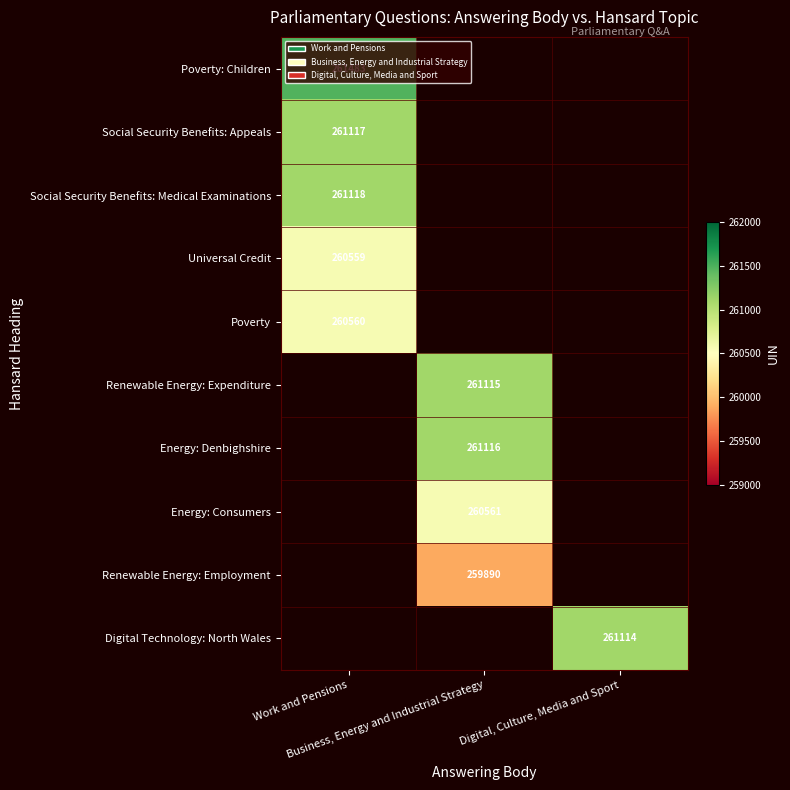

The Renewable Energy: Employment series shows 259890.0 at Business, Energy and Industrial Strategy. True or false?

True